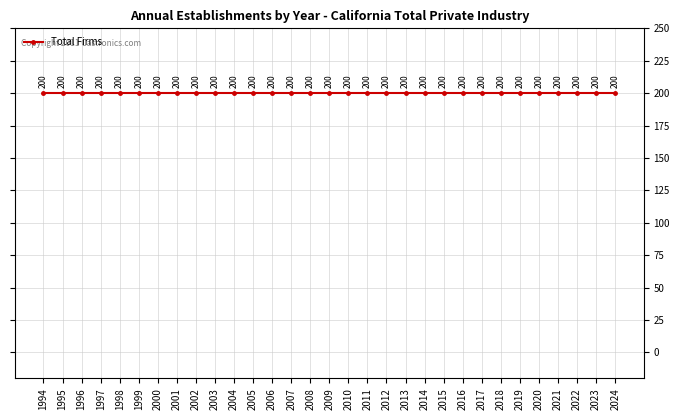

What is the greatest value displayed?

200